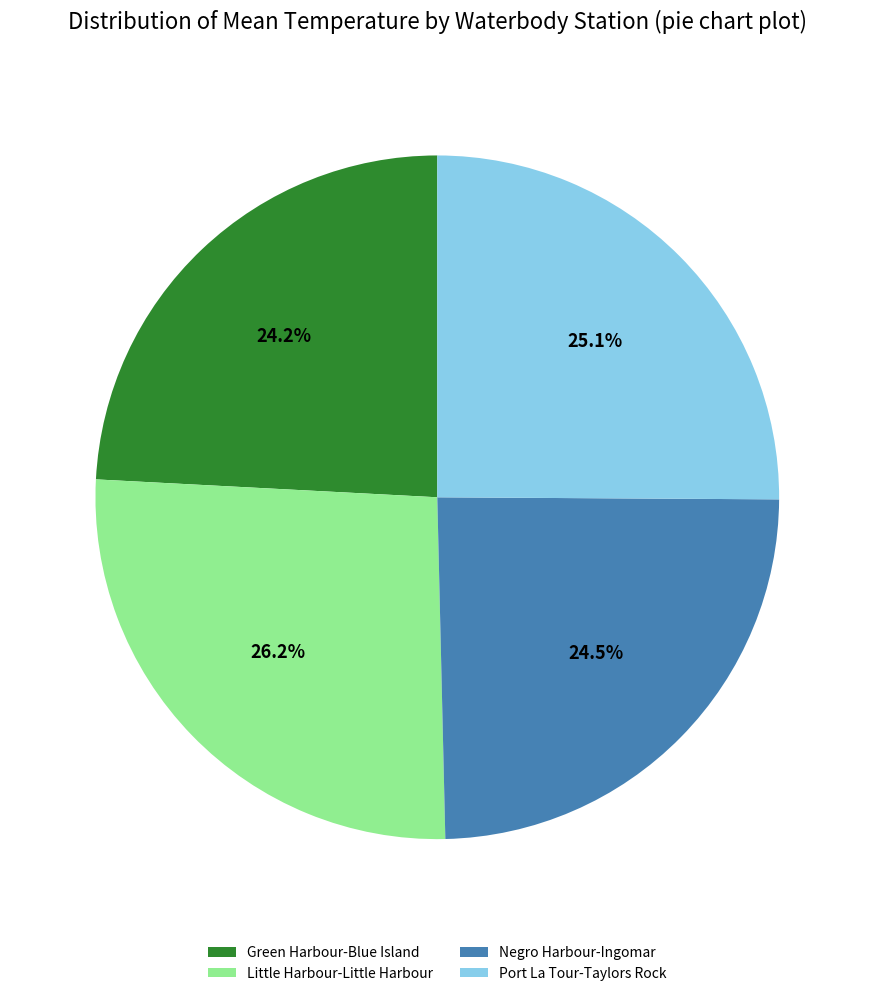

Which has a higher value, Negro Harbour-Ingomar or Port La Tour-Taylors Rock?

Port La Tour-Taylors Rock